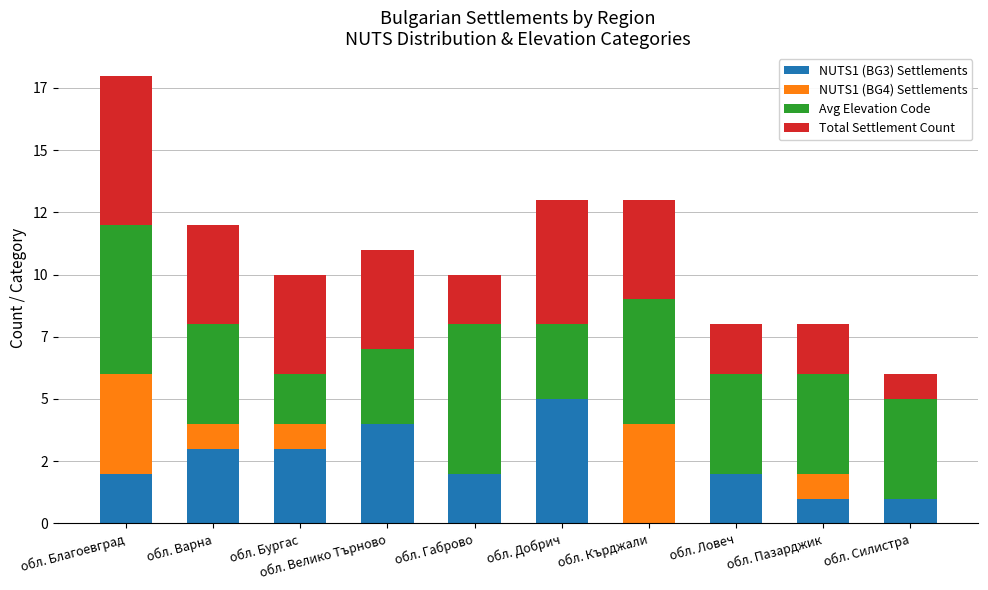

The Avg Elevation Code series shows 1 at обл. Благоевград. True or false?

False